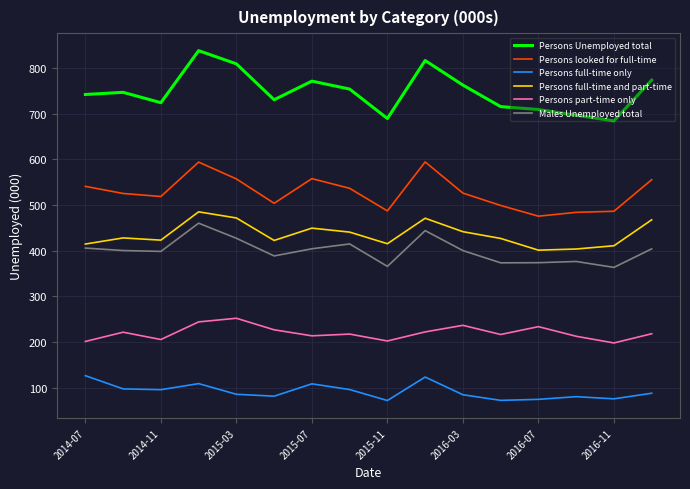

How many lines are shown in the chart?

6